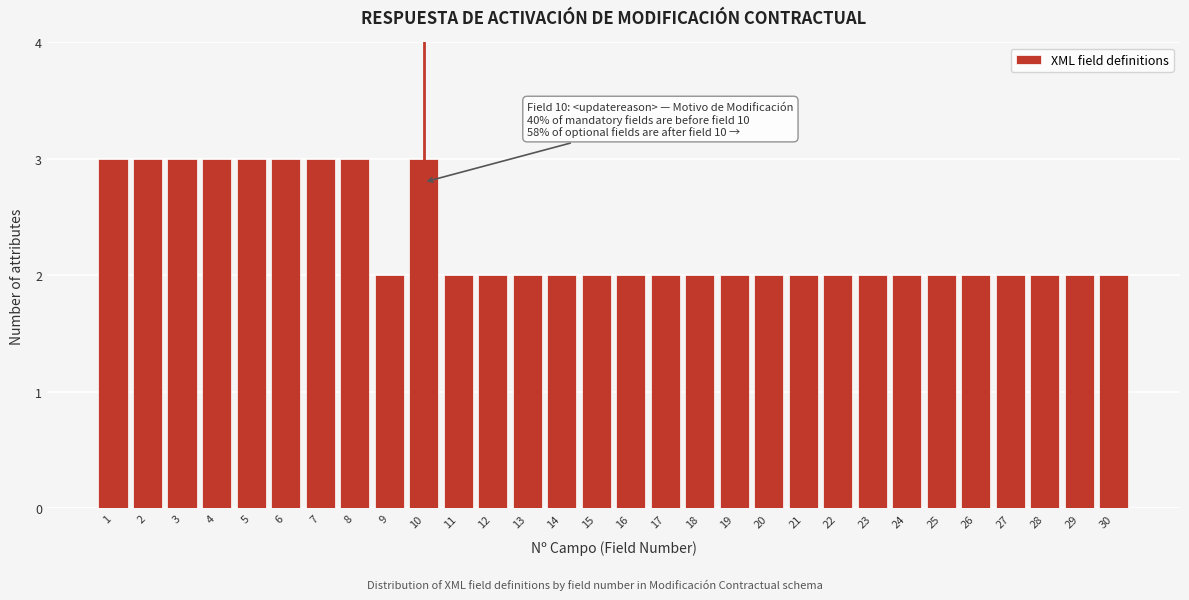

Reading left to right, transcribe all the data shown in this chart.

1=3	2=3	3=3	4=3	5=3	6=3	7=3	8=3	9=2	10=3	11=2	12=2	13=2	14=2	15=2	16=2	17=2	18=2	19=2	20=2	21=2	22=2	23=2	24=2	25=2	26=2	27=2	28=2	29=2	30=2